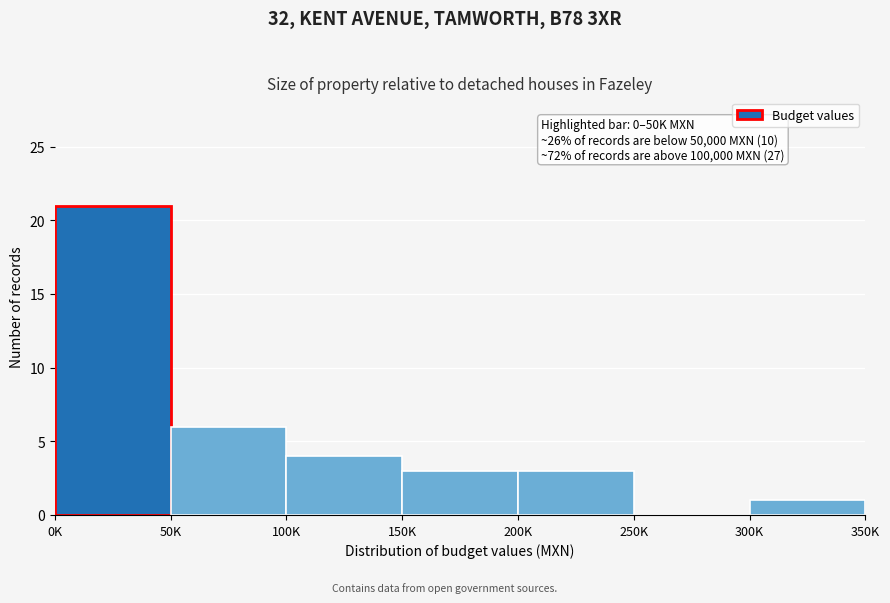

Reading left to right, extract all data points from this chart.

0K=21	50K=6	100K=4	150K=3	200K=3	250K=0	300K=1